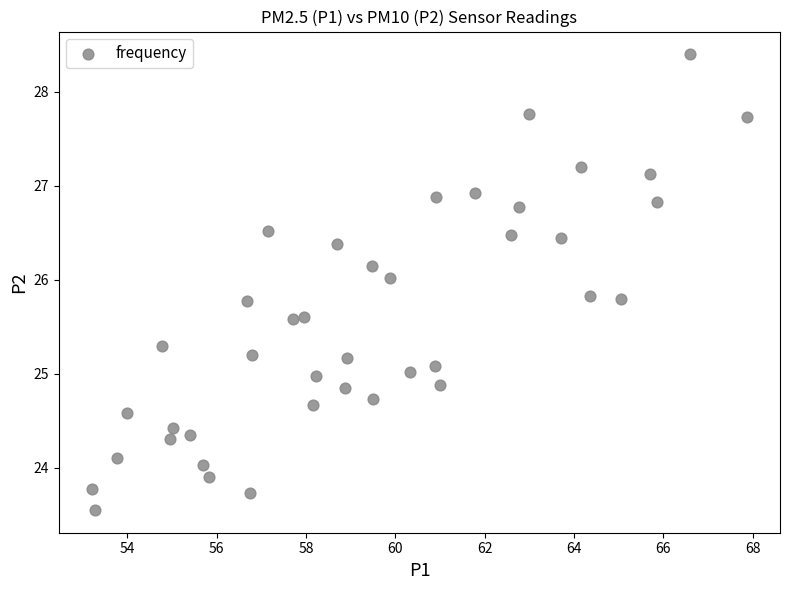

What is the range of X values (max minus min)?

14.7